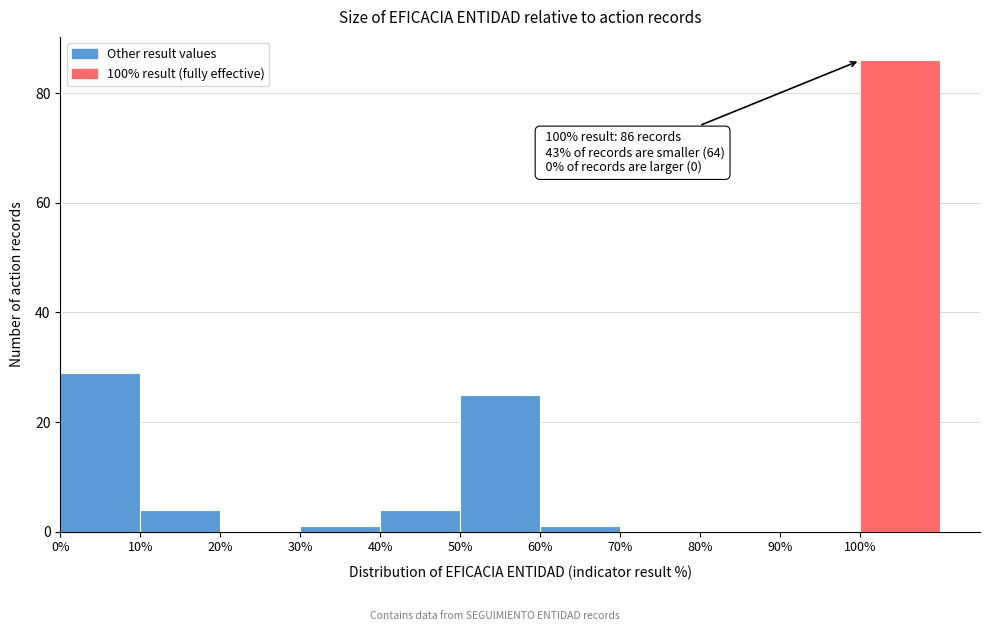

Which range on the x-axis has the tallest bar?

100 to 110